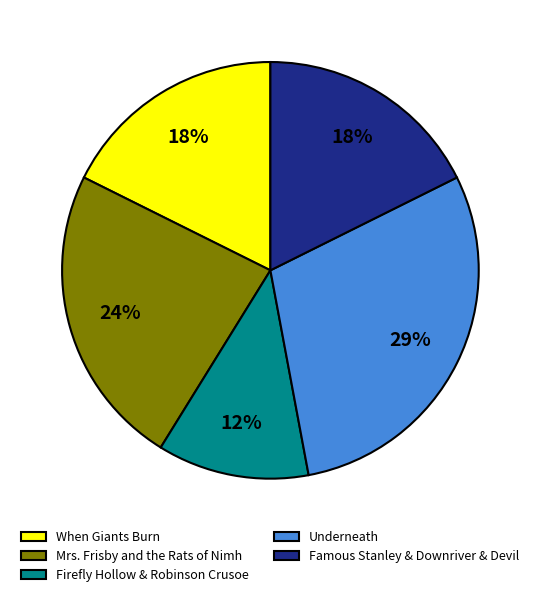

To the nearest percent, what is the average slice percentage?

20%